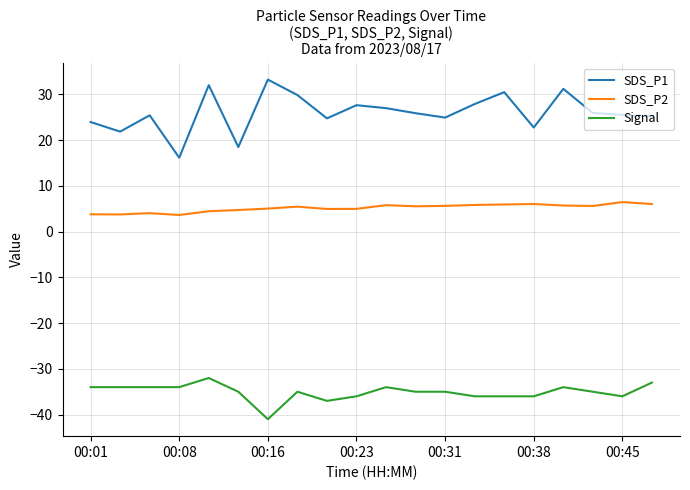

True or false: SDS_P2 and SDS_P1 intersect in this chart.

False